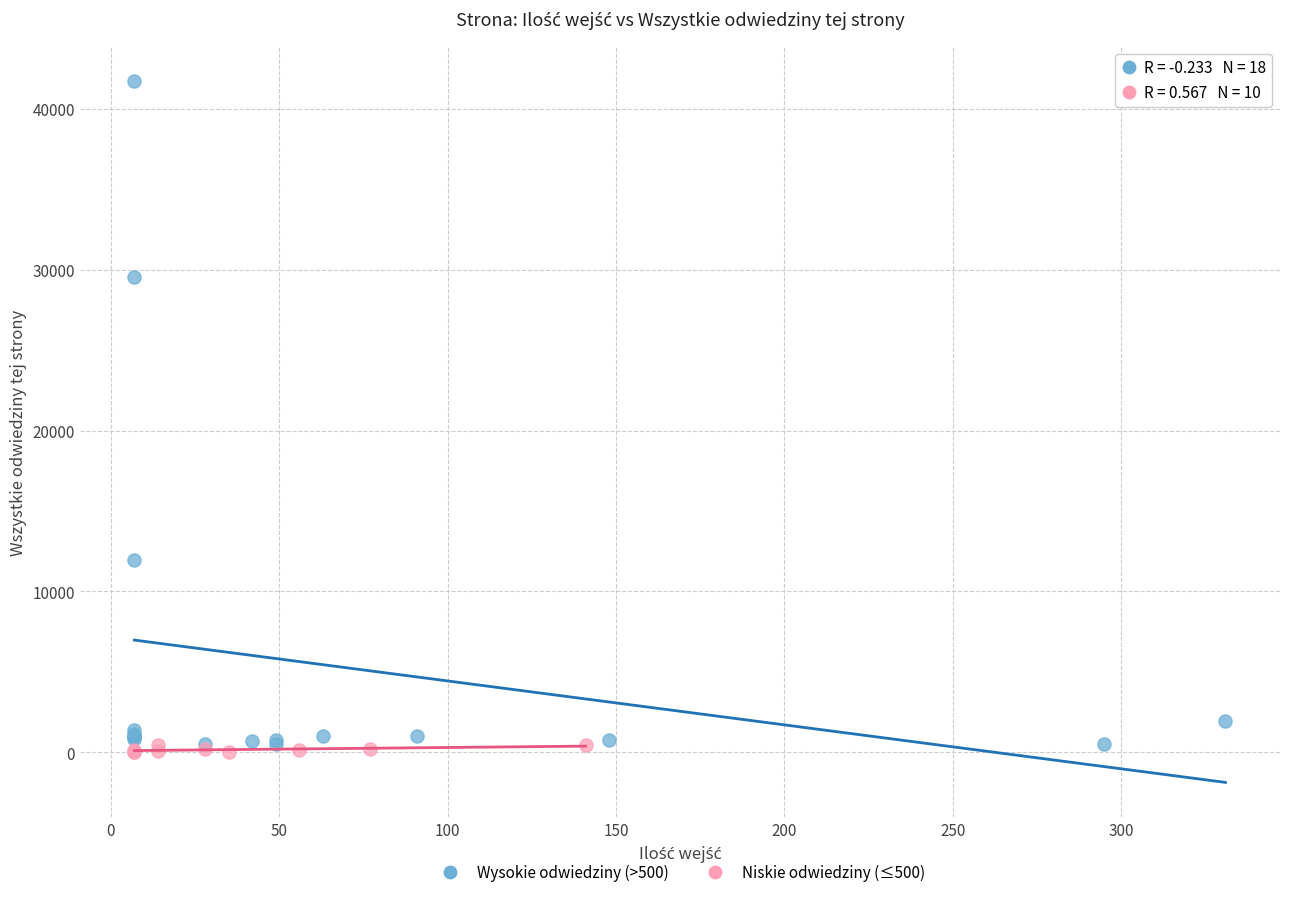

Which series has the largest Y range (max minus min)?

Wysokie odwiedziny (>500)